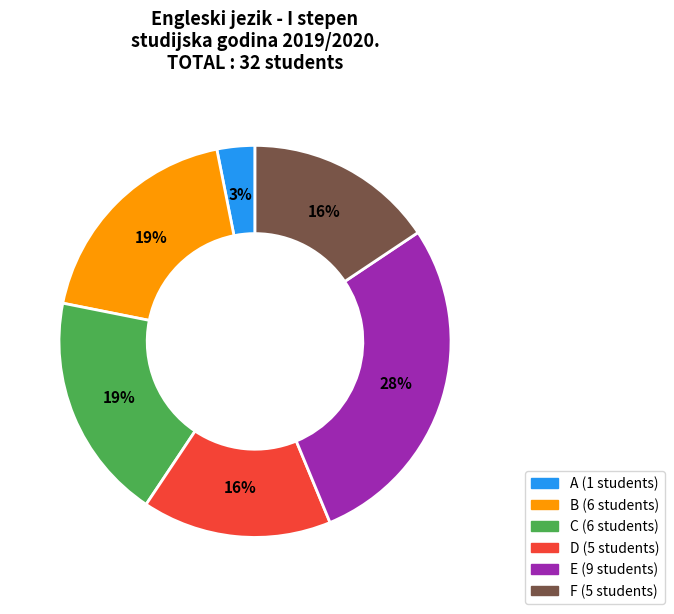

Is the sum of A and C greater than half?

No